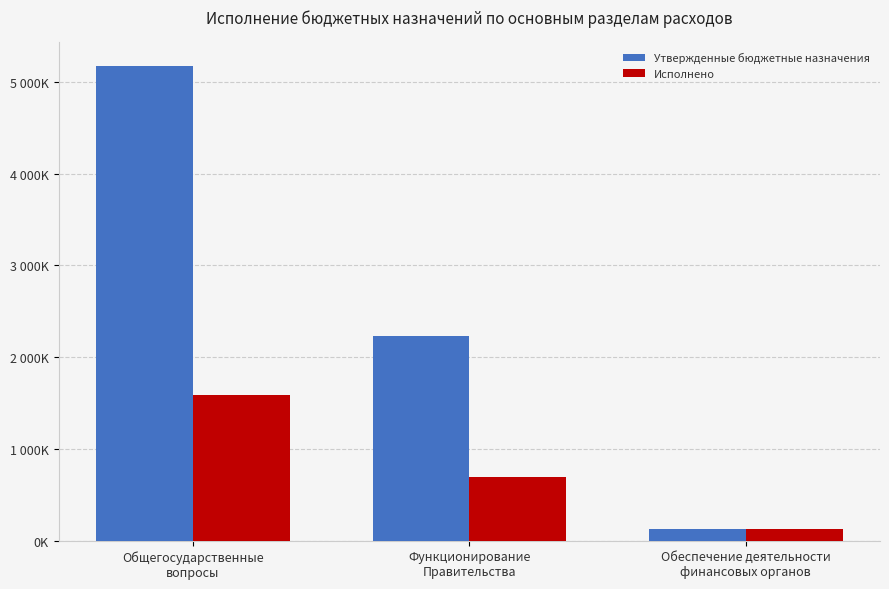

Does the chart contain any negative values?

No